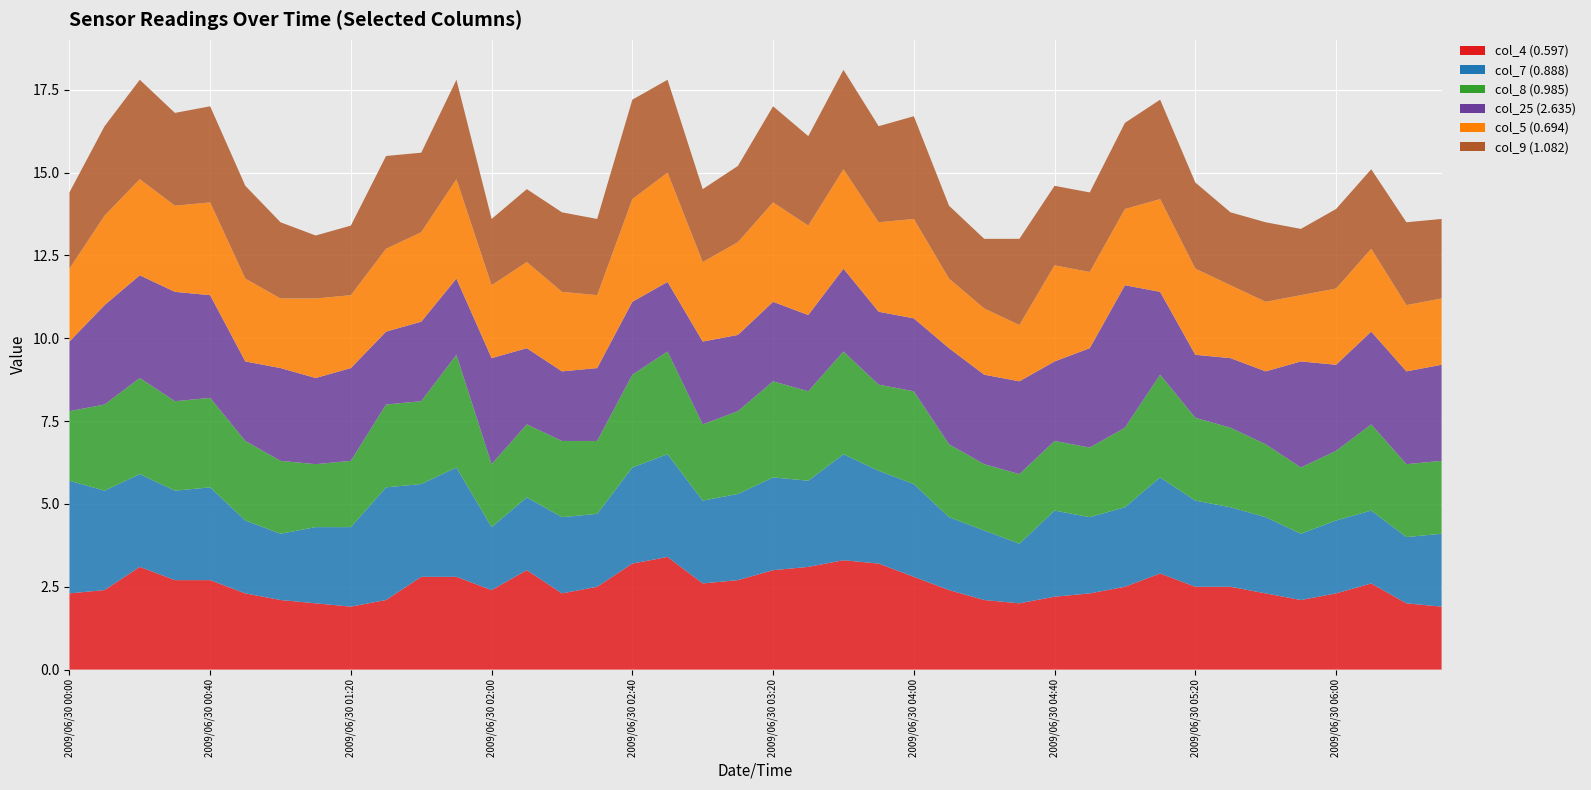

Reading left to right, transcribe all the data shown in this chart.

col_4 (0.597): 2.3	2.4	3.1	2.7	2.7	2.3	2.1	2.0	1.9	2.1	2.8	2.8	2.4	3.0	2.3	2.5	3.2	3.4	2.6	2.7	3.0	3.1	3.3	3.2	2.8	2.4	2.1	2.0	2.2	2.3	2.5	2.9	2.5	2.5	2.3	2.1	2.3	2.6	2.0	1.9
col_7 (0.888): 3.4	3.0	2.8	2.7	2.8	2.2	2.0	2.3	2.4	3.4	2.8	3.3	1.9	2.2	2.3	2.2	2.9	3.1	2.5	2.6	2.8	2.6	3.2	2.8	2.8	2.2	2.1	1.8	2.6	2.3	2.4	2.9	2.6	2.4	2.3	2.0	2.2	2.2	2.0	2.2
col_8 (0.985): 2.1	2.6	2.9	2.7	2.7	2.4	2.2	1.9	2.0	2.5	2.5	3.4	1.9	2.2	2.3	2.2	2.8	3.1	2.3	2.5	2.9	2.7	3.1	2.6	2.8	2.2	2.0	2.1	2.1	2.1	2.4	3.1	2.5	2.4	2.2	2.0	2.1	2.6	2.2	2.2
col_25 (2.635): 2.1	3.0	3.1	3.3	3.1	2.4	2.8	2.6	2.8	2.2	2.4	2.3	3.2	2.3	2.1	2.2	2.2	2.1	2.5	2.3	2.4	2.3	2.5	2.2	2.2	2.9	2.7	2.8	2.4	3.0	4.3	2.5	1.9	2.1	2.2	3.2	2.6	2.8	2.8	2.9
col_5 (0.694): 2.2	2.7	2.9	2.6	2.8	2.5	2.1	2.4	2.2	2.5	2.7	3.0	2.2	2.6	2.4	2.2	3.1	3.3	2.4	2.8	3.0	2.7	3.0	2.7	3.0	2.1	2.0	1.7	2.9	2.3	2.3	2.8	2.6	2.2	2.1	2.0	2.3	2.5	2.0	2.0
col_9 (1.082): 2.3	2.7	3.0	2.8	2.9	2.8	2.3	1.9	2.1	2.8	2.4	3.0	2.0	2.2	2.4	2.3	3.0	2.8	2.2	2.3	2.9	2.7	3.0	2.9	3.1	2.2	2.1	2.6	2.4	2.4	2.6	3.0	2.6	2.2	2.4	2.0	2.4	2.4	2.5	2.4